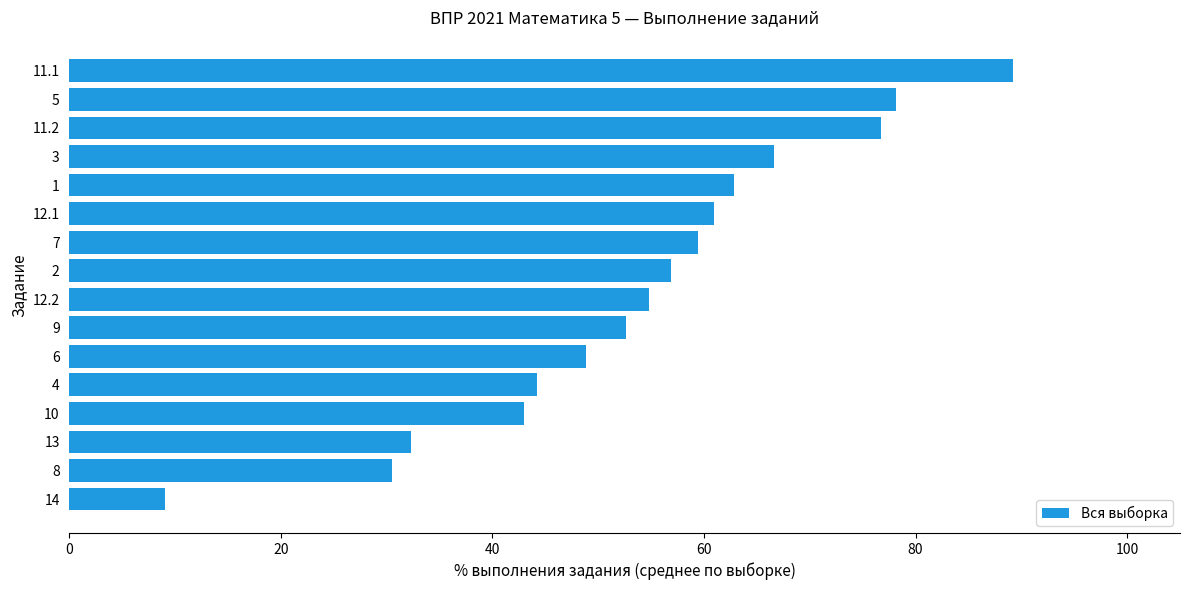

Rank the categories by value from highest to lowest.

11.1, 5, 11.2, 3, 1, 12.1, 7, 2, 12.2, 9, 6, 4, 10, 13, 8, 14